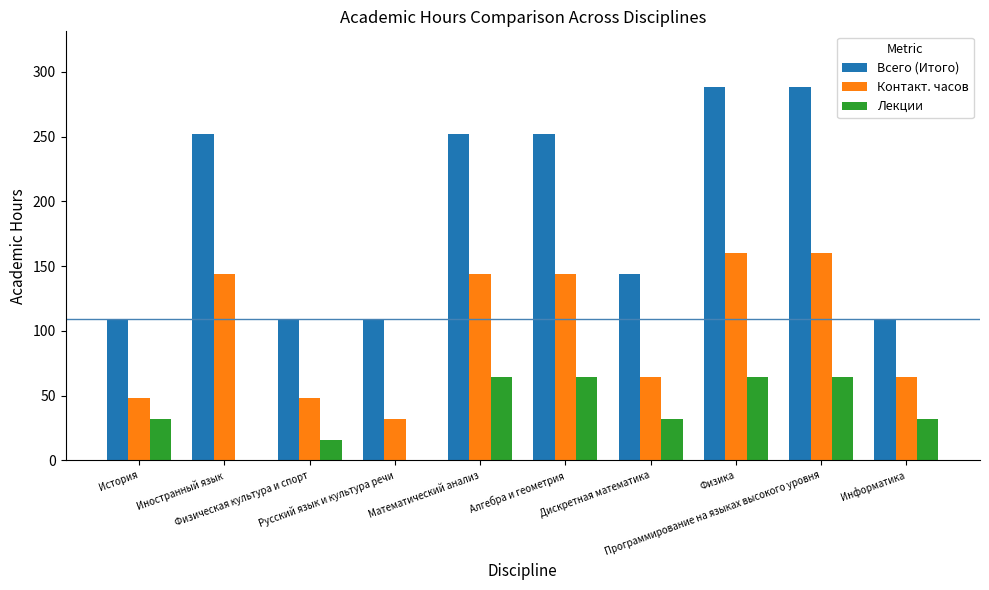

What is the difference between the Всего (Итого) values at Информатика and Алгебра и геометрия?

144